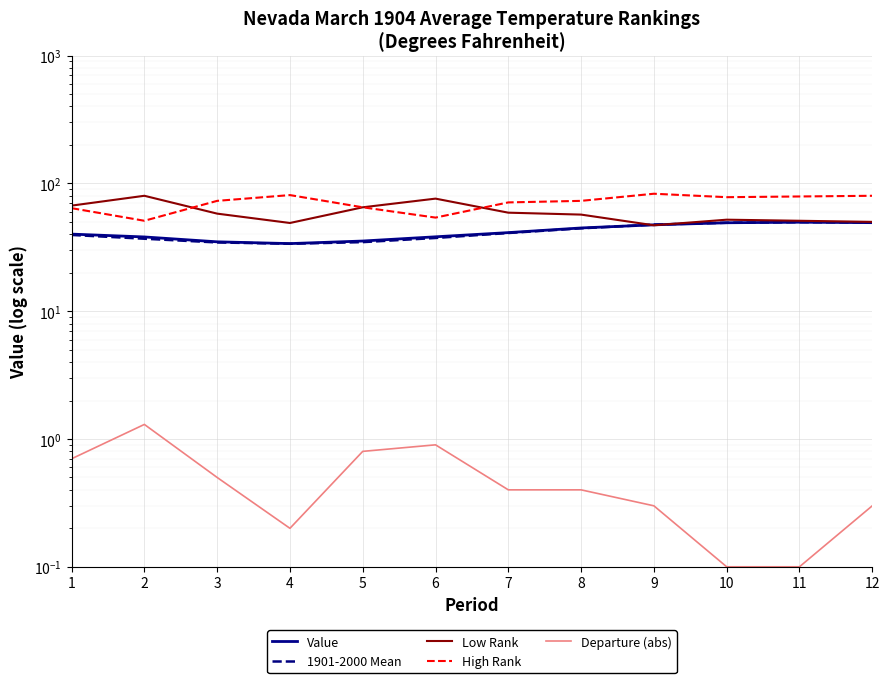

True or false: 1901-2000 Mean and High Rank intersect in this chart.

False